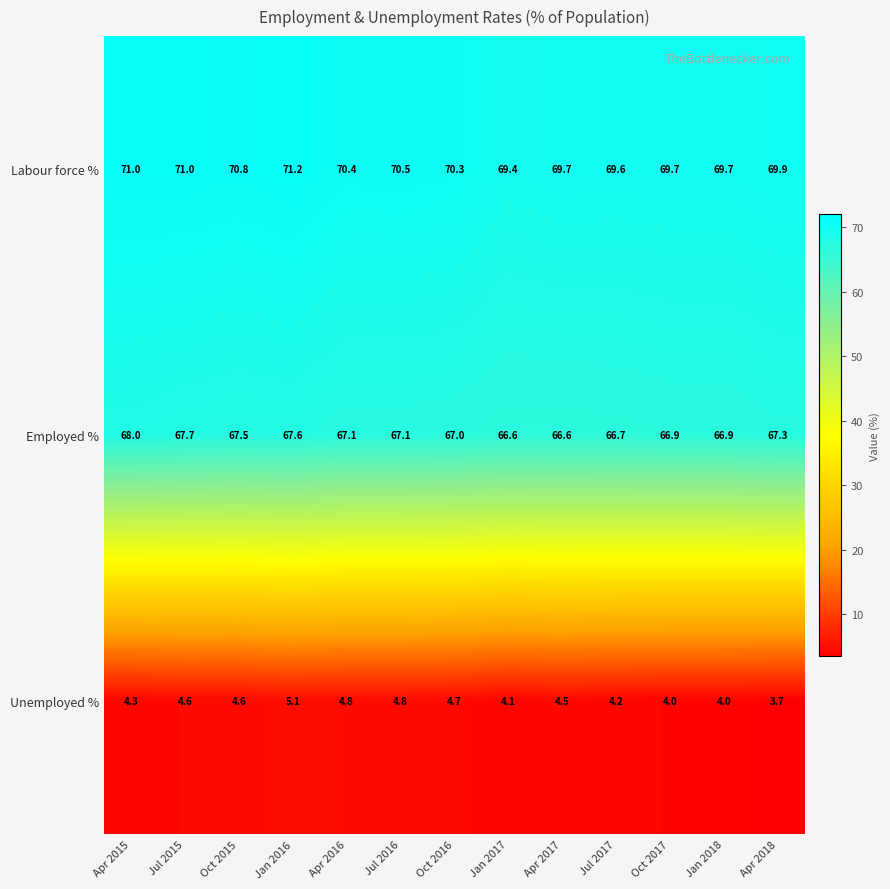

The Labour force % series shows 16.6 at Oct 2017. True or false?

False